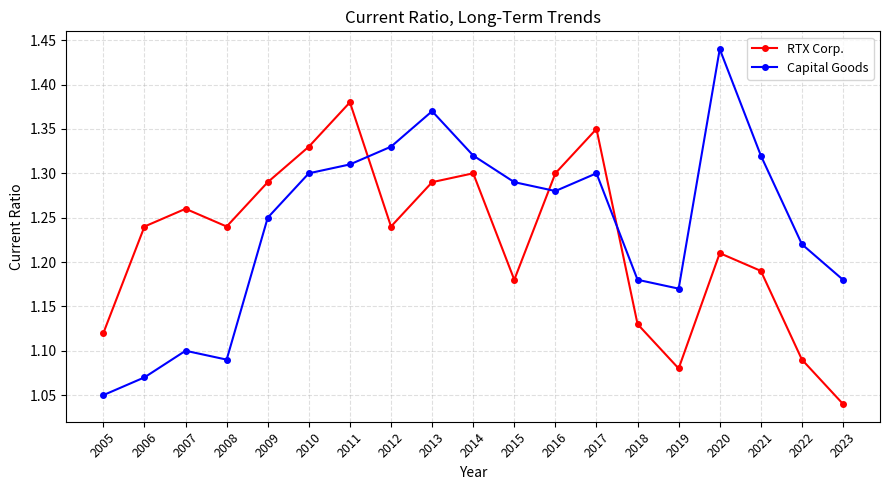

What are all the series names shown in the legend?

RTX Corp., Capital Goods